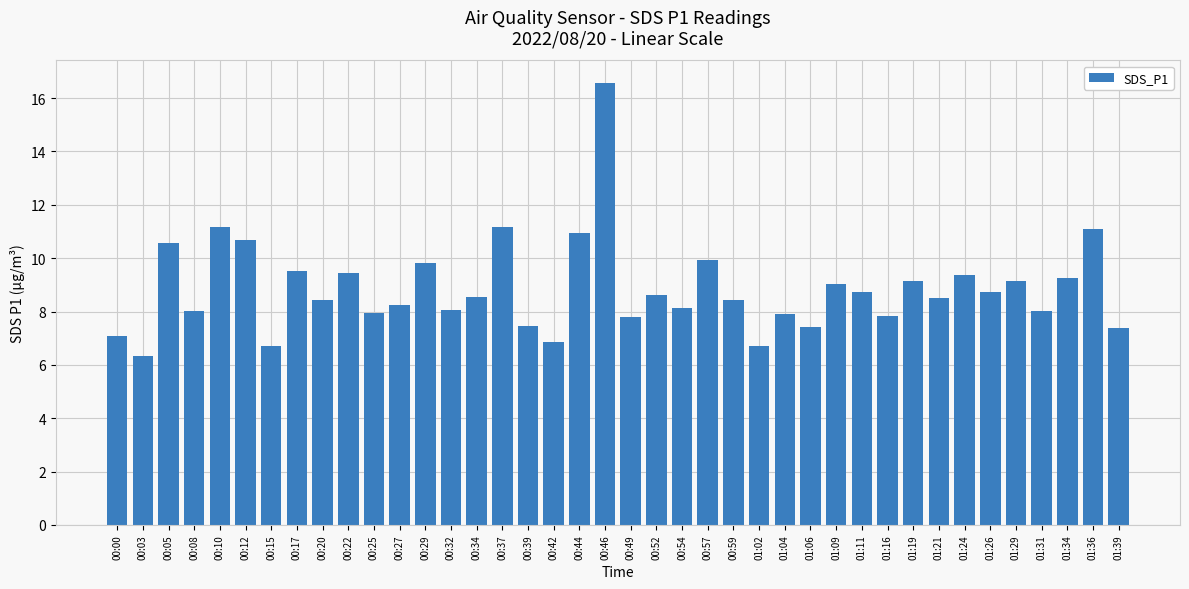

True or false: the data shows 7.8 at 01:16.

True